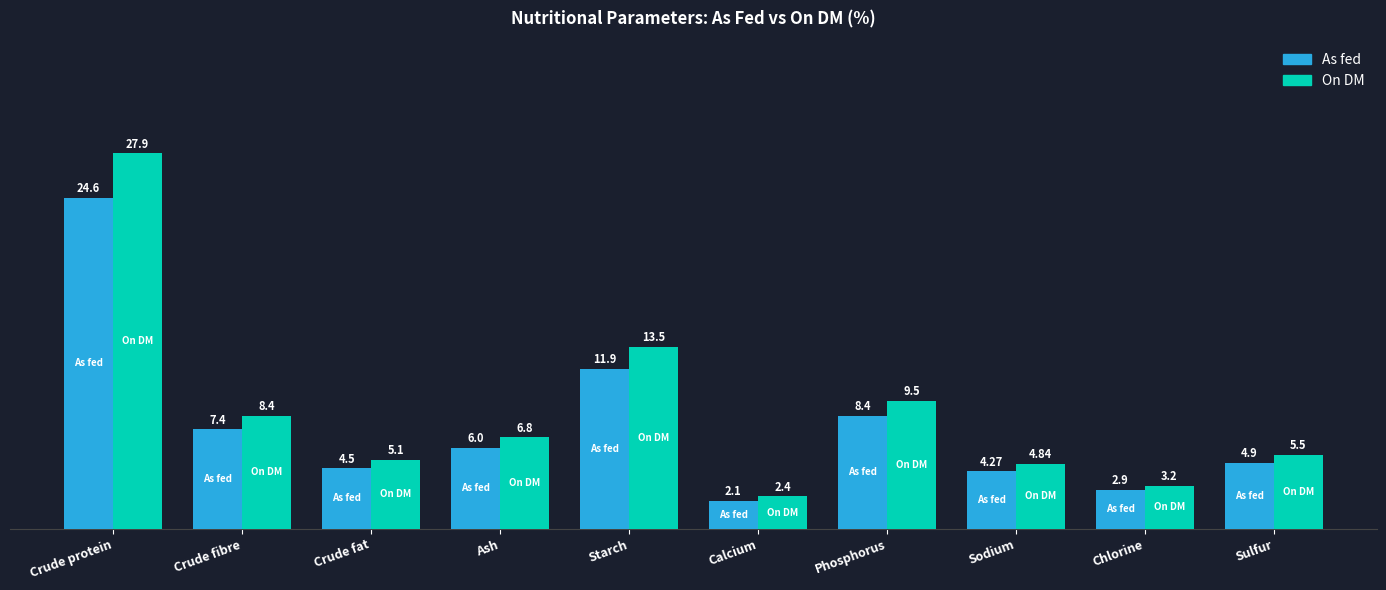

What is the total value across all series at Phosphorus?

17.9